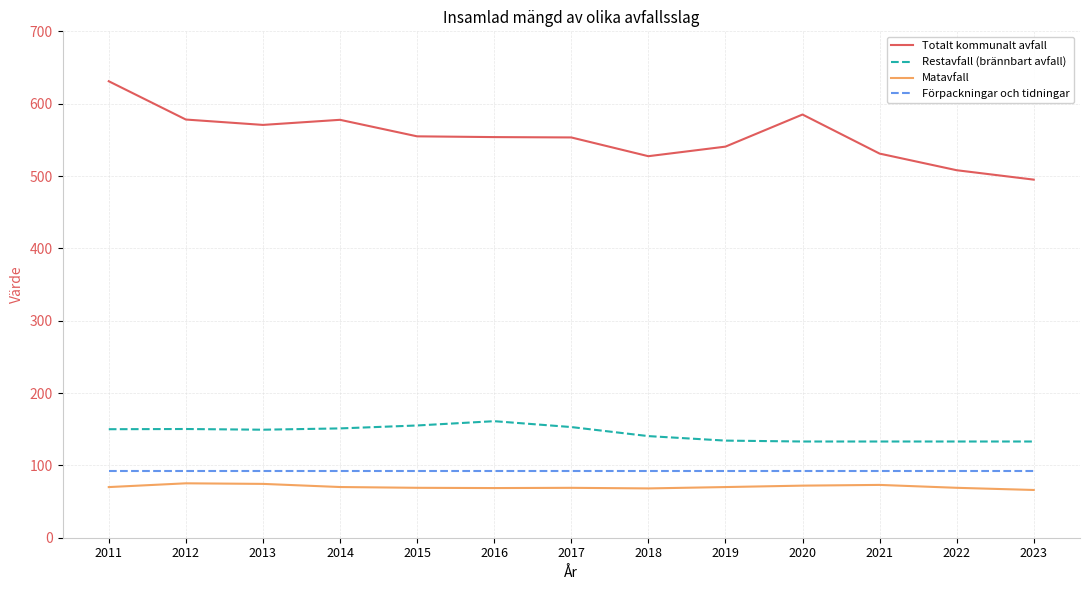

How many lines are shown in the chart?

4